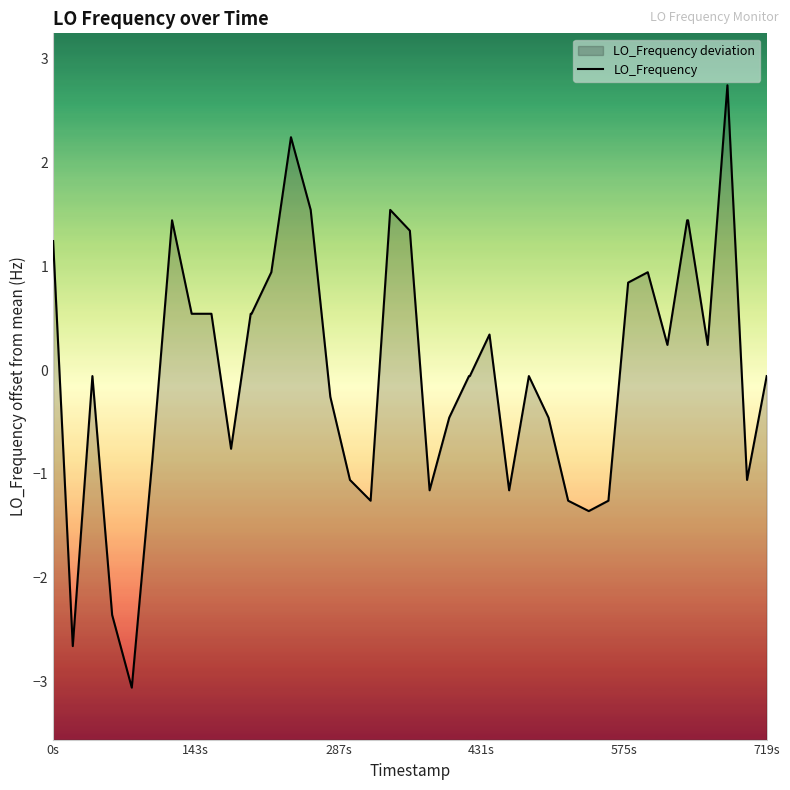

What is the difference between the maximum and minimum values?

5.8